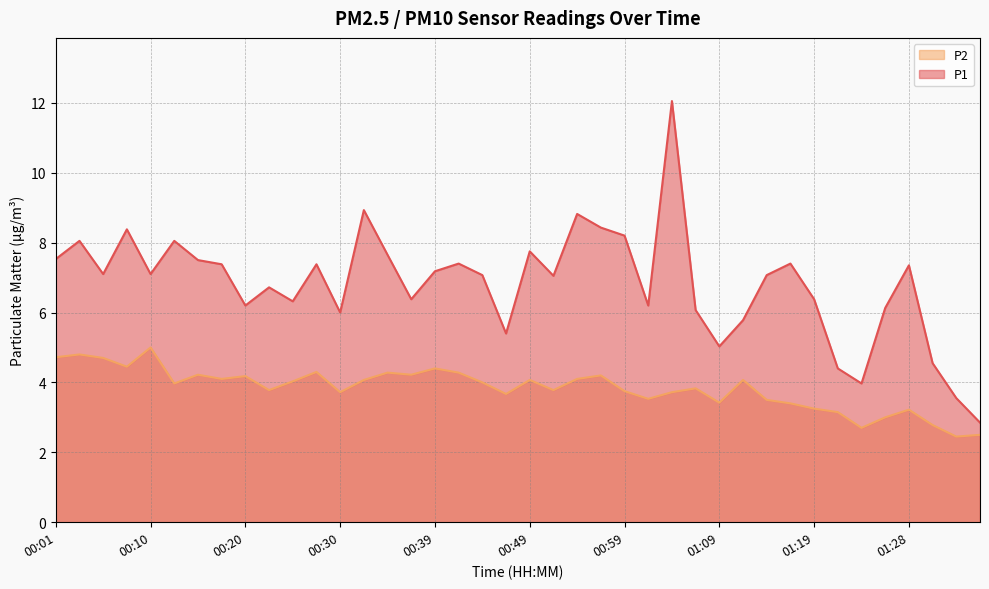

How many interior local valleys does the P1 series have?

11